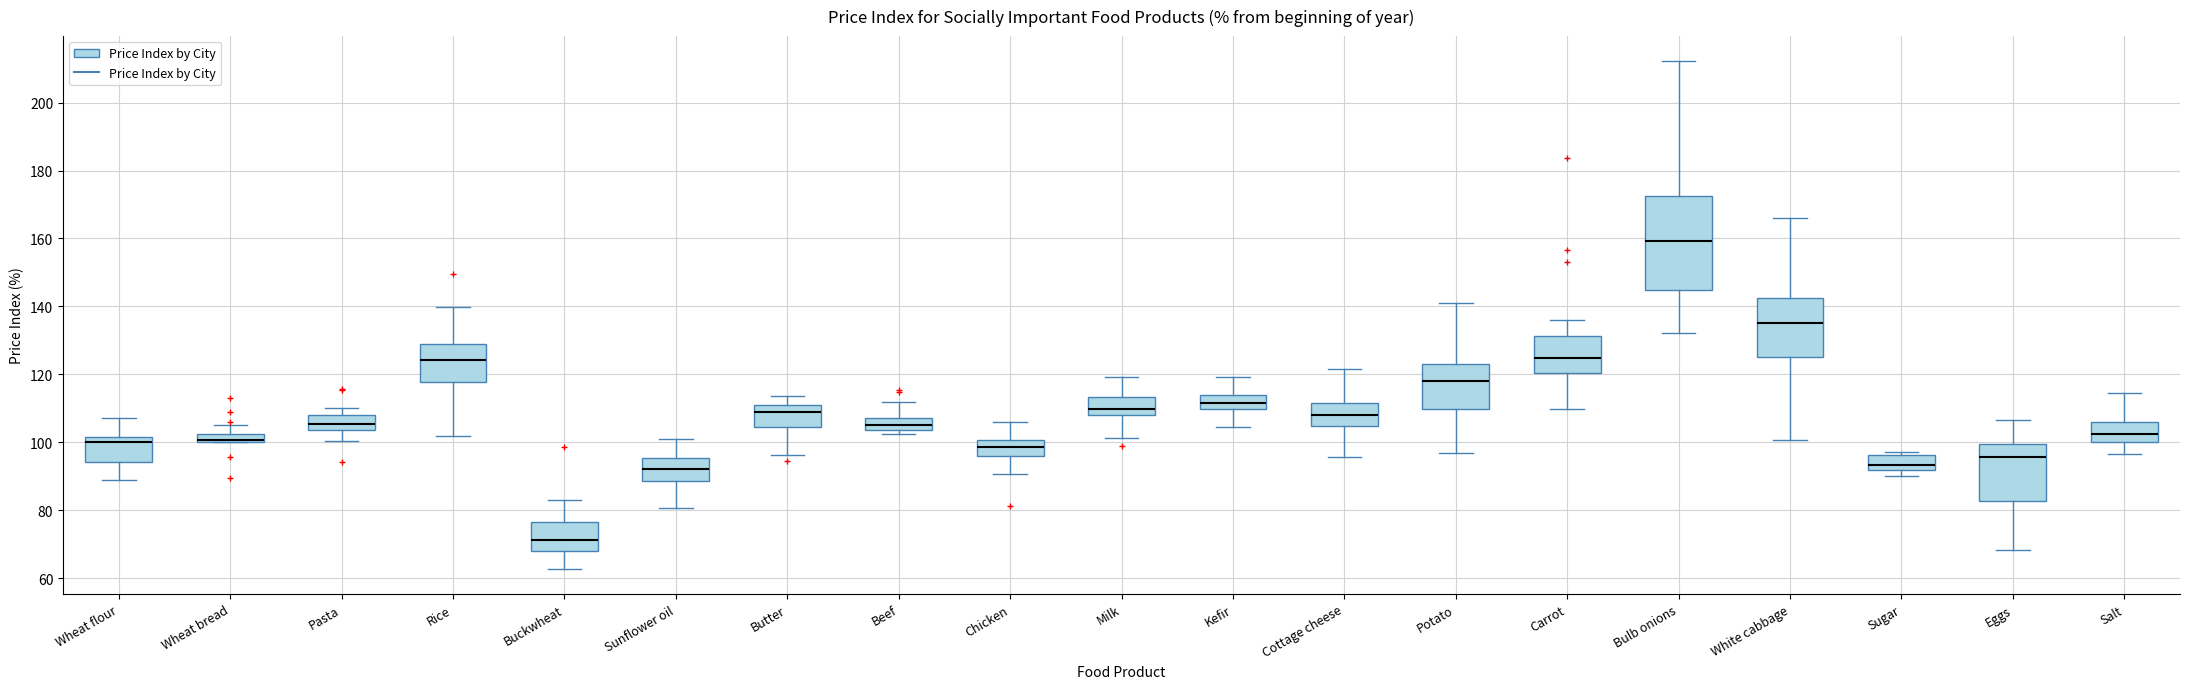

Where is the upper edge of the box for Milk on the y-axis? The values are not printed on the chart, so give them approximately, as read against the axis.

114